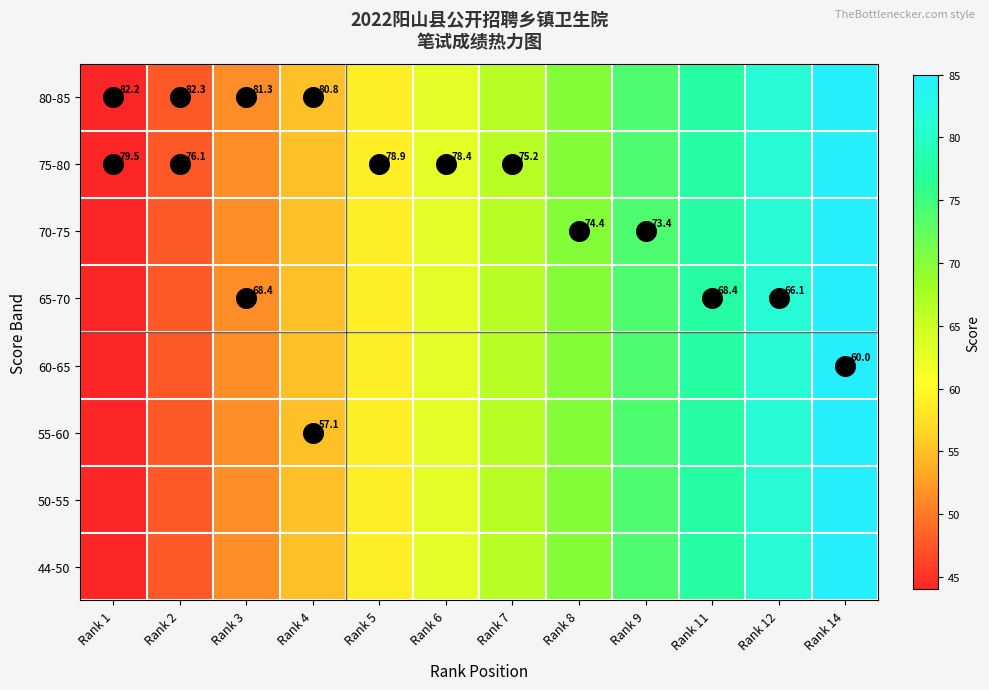

Between Rank 2 and Rank 4, which is larger?

Rank 4